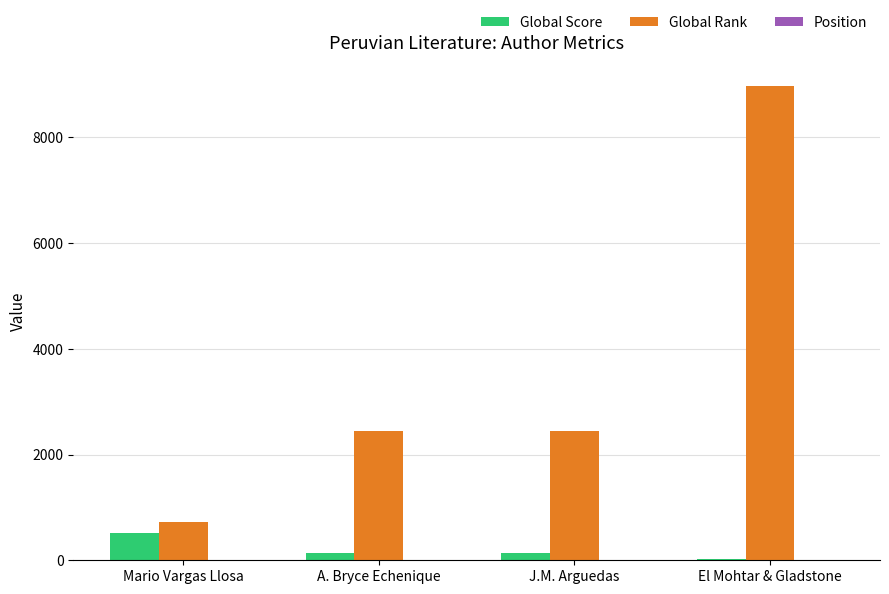

Does the chart contain stacked bars?

No